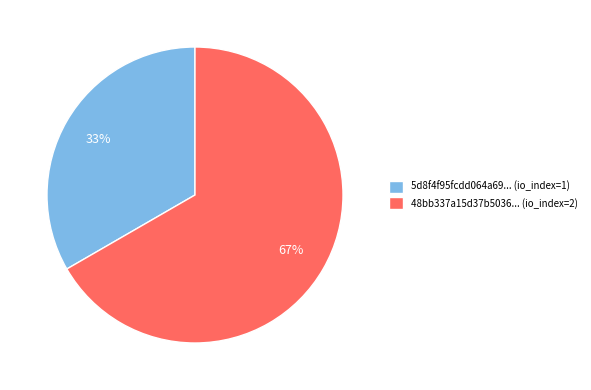

What is the majority slice?

48bb337a15d37b5036... (io_index=2)